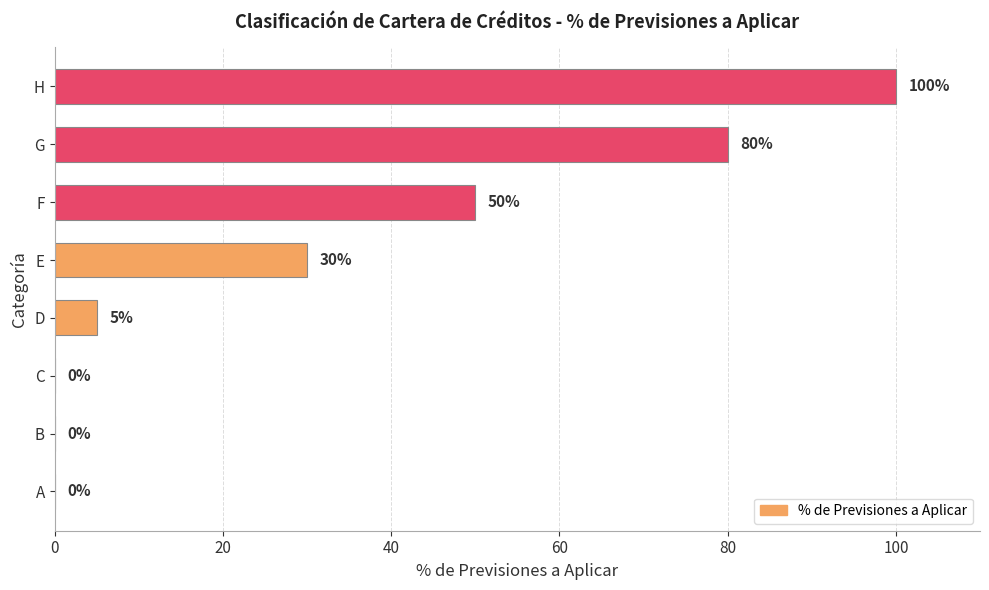

What is the change in value from F to H?

+50